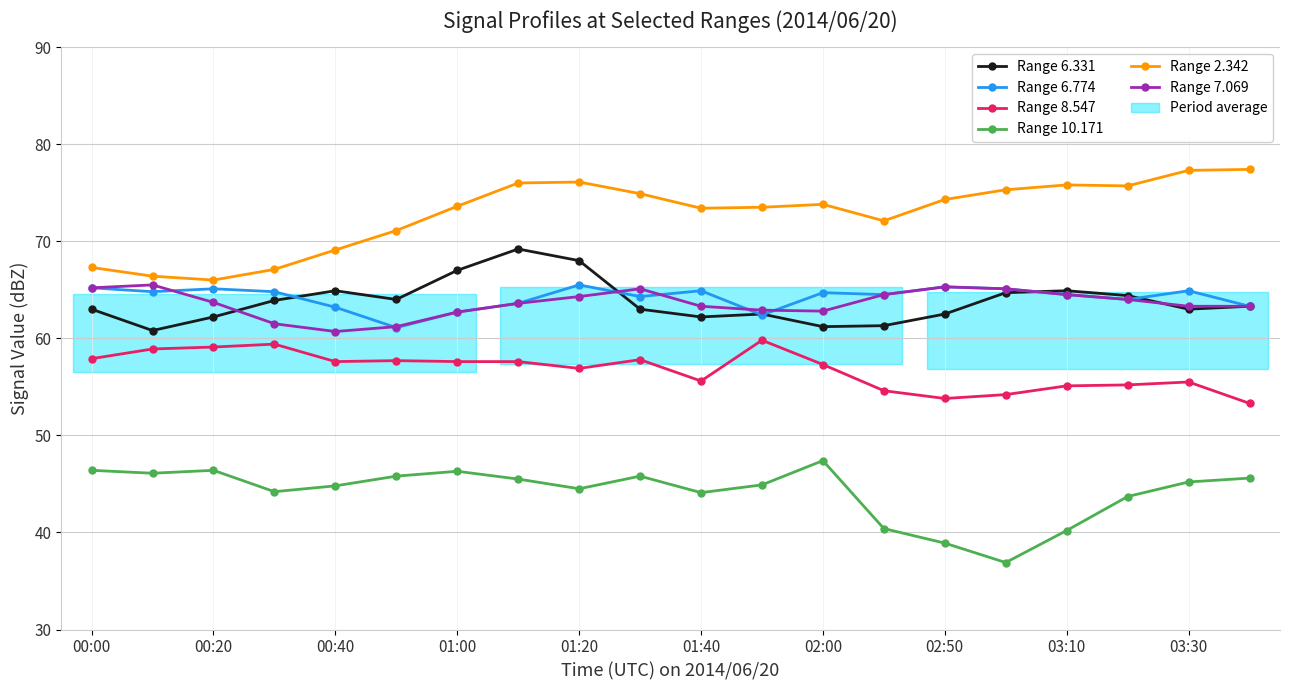

Which series has the largest total across all categories?

Range 2.342